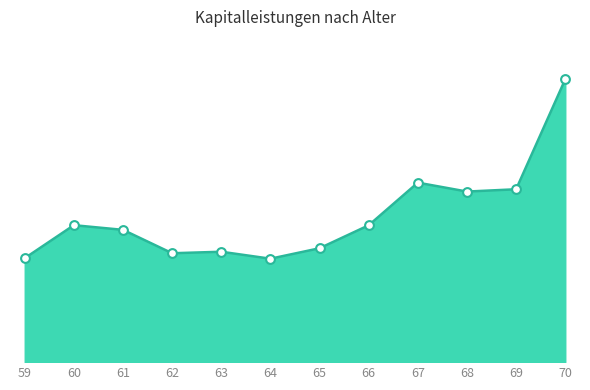

What is the ratio of the value at 63 to the value at 69?

0.6